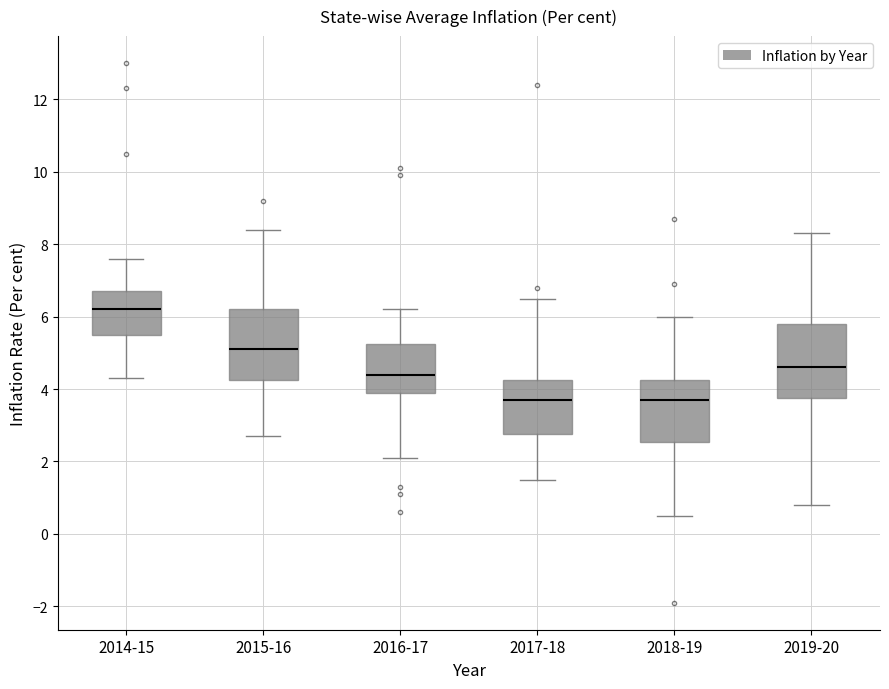

Reading left to right, read every box against the y-axis: the position of its median line, the range the box covers, and the ends of its whiskers. The values are not printed on the chart, so give them approximately, as read against the axis.

2014-15: median 6.2, box 5.6 to 6.8, whiskers 4.4 to 7.6
2015-16: median 5.2, box 4.2 to 6.2, whiskers 2.8 to 8.4
2016-17: median 4.4, box 4.0 to 5.2, whiskers 2.2 to 6.2
2017-18: median 3.8, box 2.8 to 4.2, whiskers 1.6 to 6.6
2018-19: median 3.8, box 2.6 to 4.2, whiskers 0.6 to 6.0
2019-20: median 4.6, box 3.8 to 5.8, whiskers 0.8 to 8.4